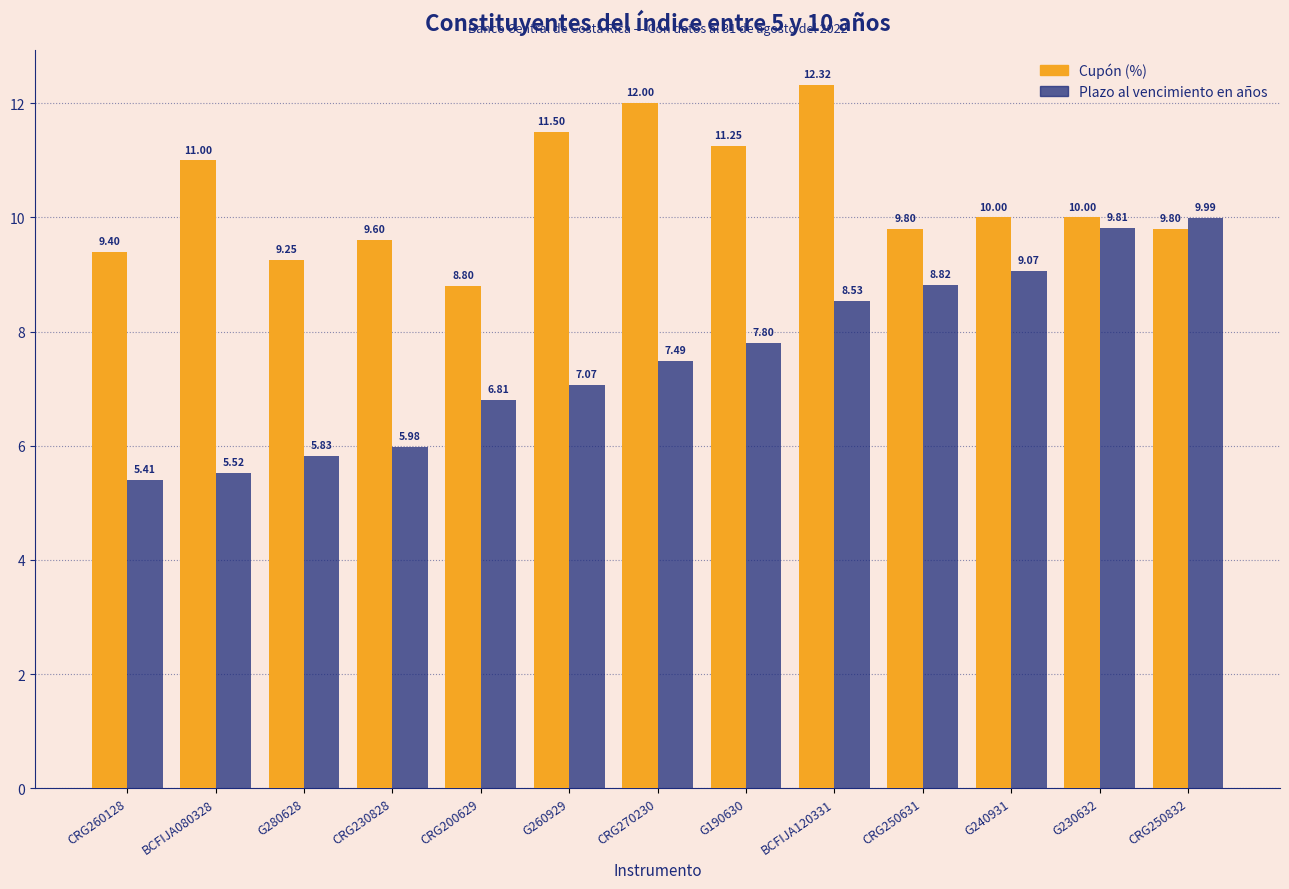

List the labels in order of Plazo al vencimiento en años value, smallest first.

CRG260128, BCFIJA080328, G280628, CRG230828, CRG200629, G260929, CRG270230, G190630, BCFIJA120331, CRG250631, G240931, G230632, CRG250832